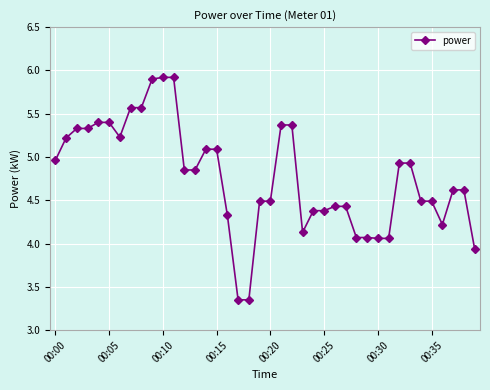

What is the sum of all values?

190.6